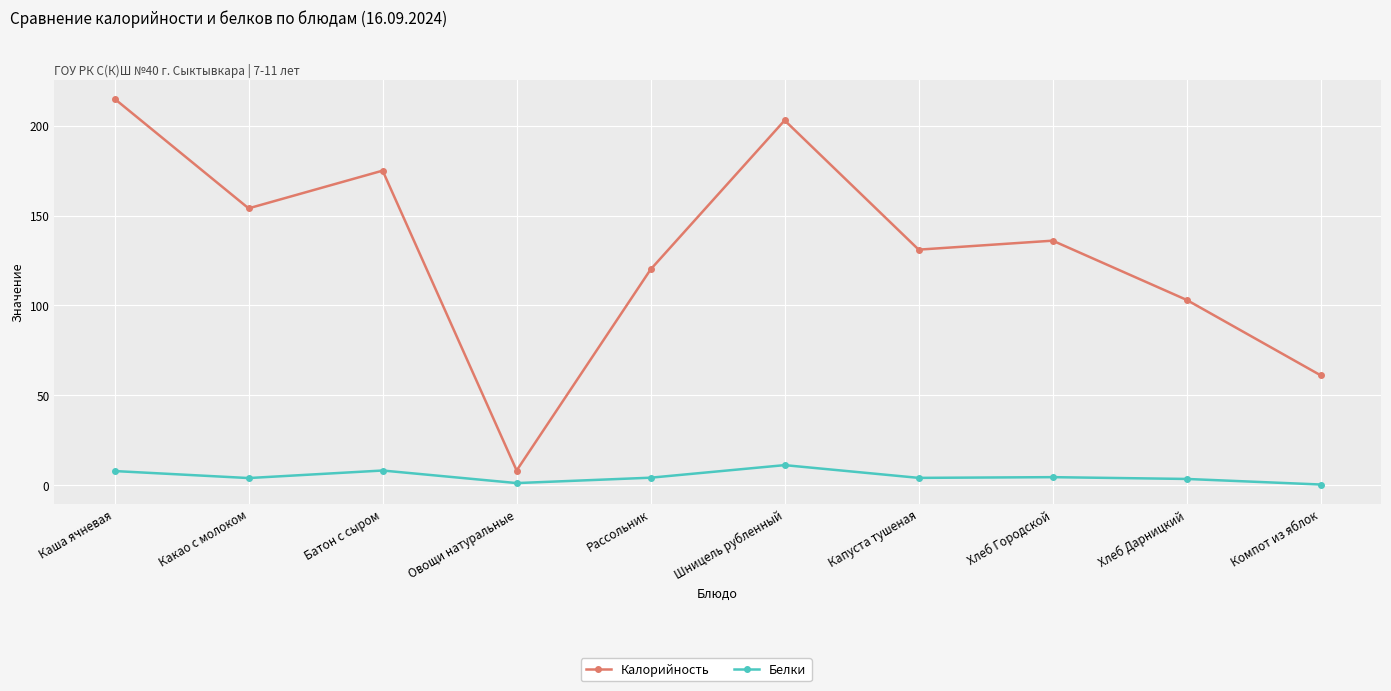

True or false: Калорийность has a value of 40.0 at Какао с молоком.

False